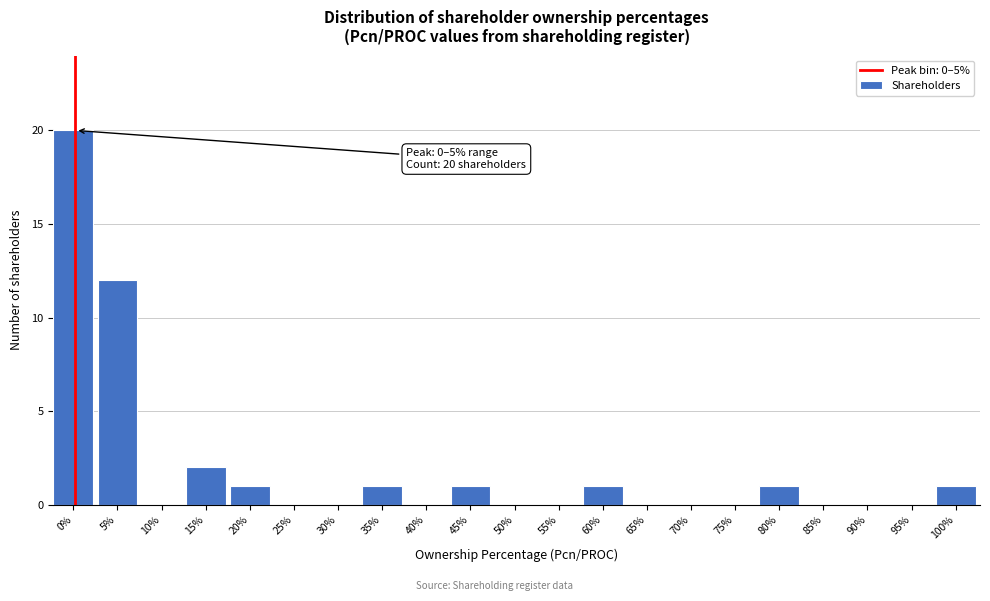

Reading right to left, what are all the values shown in this chart?

100%=1	95%=0	90%=0	85%=0	80%=1	75%=0	70%=0	65%=0	60%=1	55%=0	50%=0	45%=1	40%=0	35%=1	30%=0	25%=0	20%=1	15%=2	10%=0	5%=12	0%=20